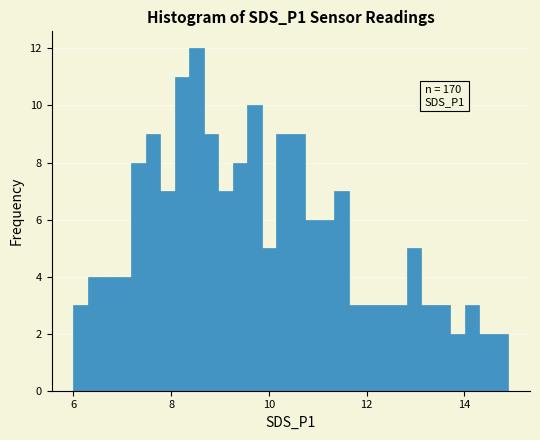

Around what value on the x-axis is the tallest bar? Give the approximate position of its centre, as read against the axis.

8.6